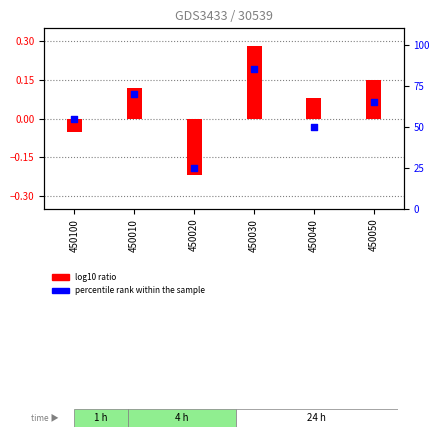

At how many categories does at least one series exceed 44?

5